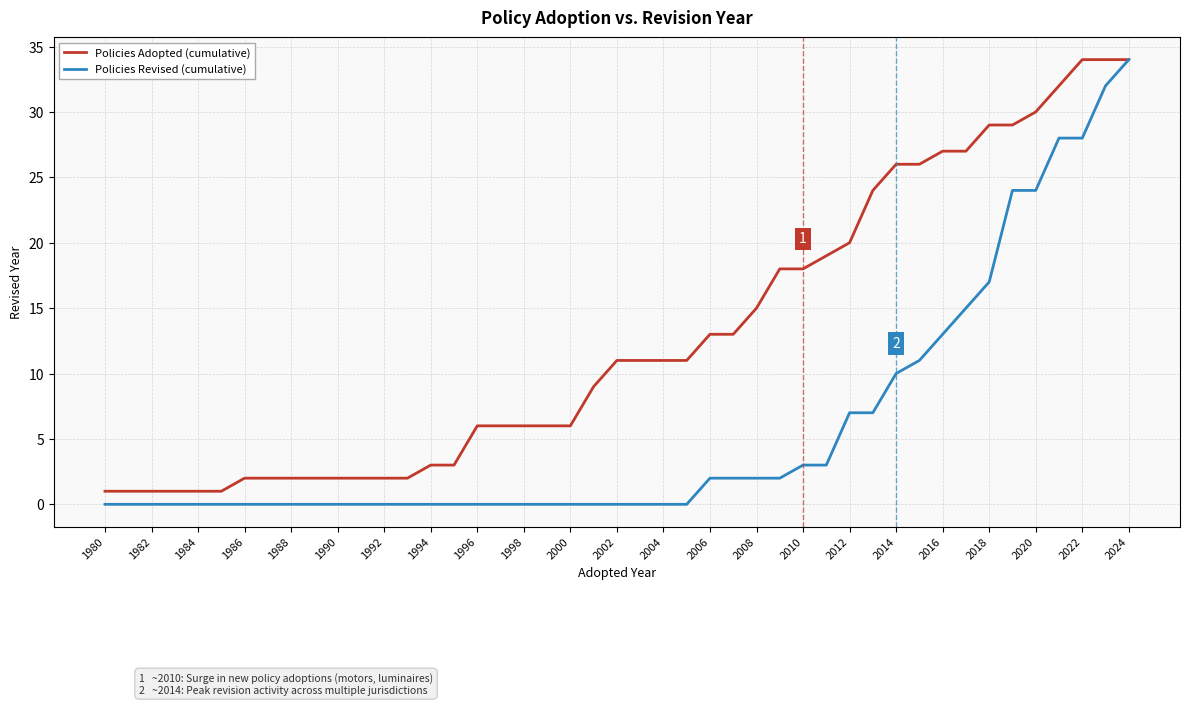

How many categories are shown in the chart?

45